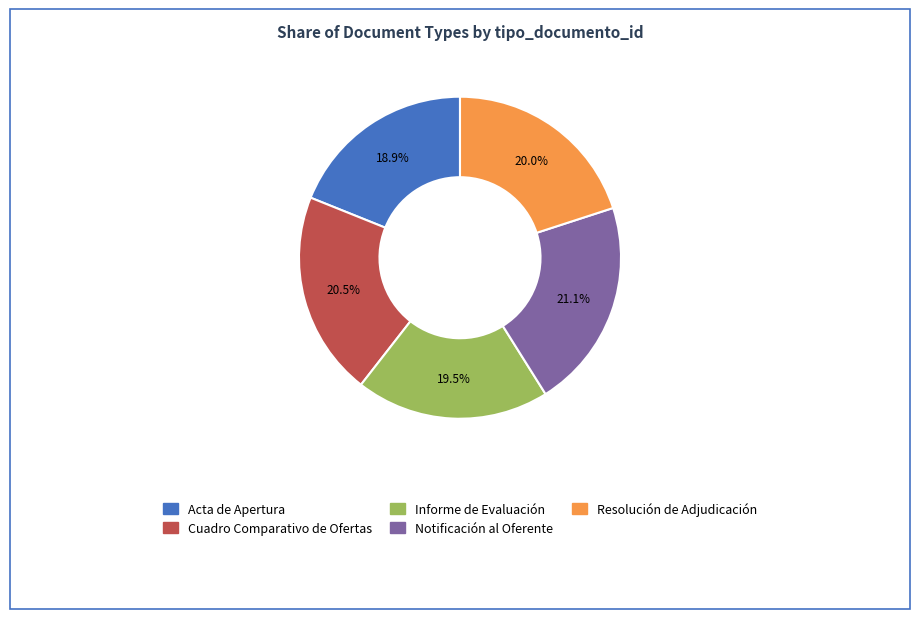

What is the smallest slice in the pie chart?

Acta de Apertura